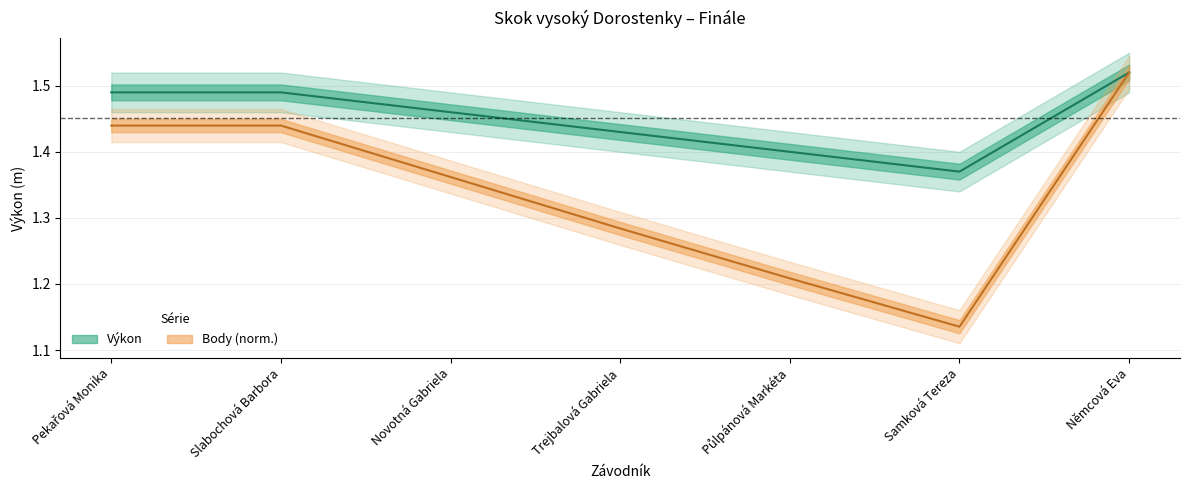

At which category is the sum across all series the highest?

Němcová Eva